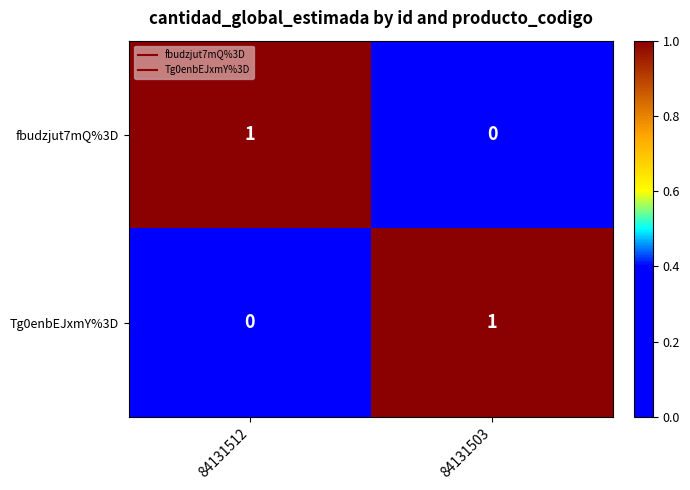

At which label does Tg0enbEJxmY%3D reach its peak?

84131503